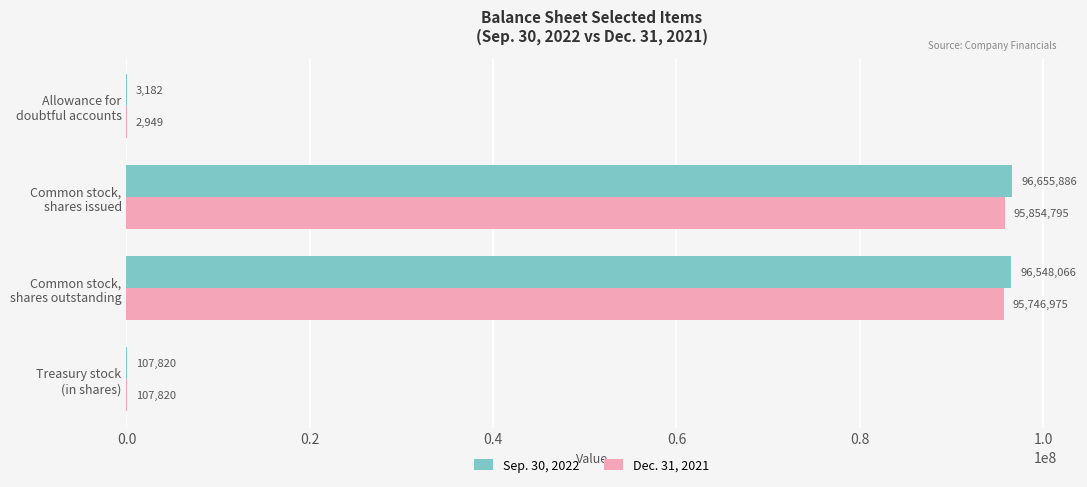

What is the greatest value displayed?

96655886